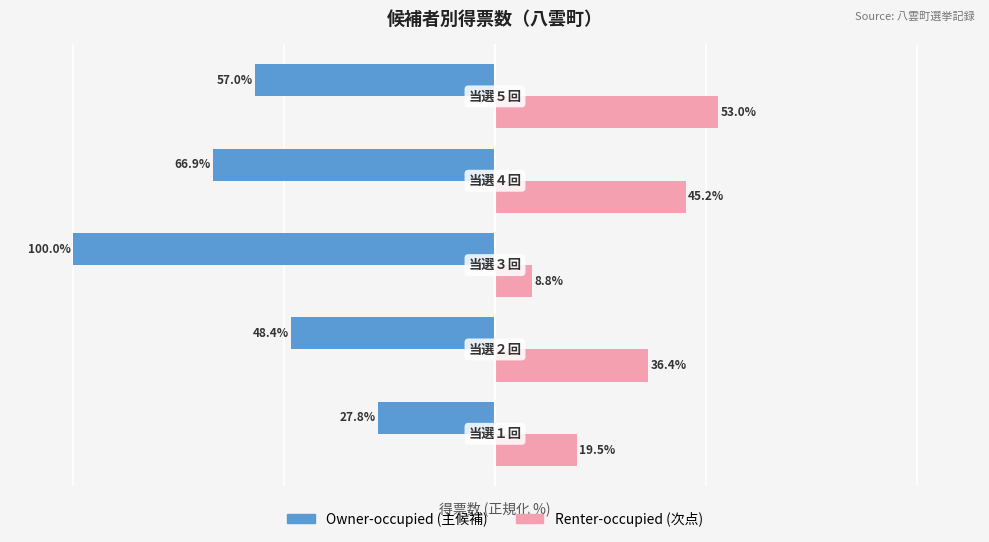

Which series has the widest spread of values?

Owner-occupied (主候補)